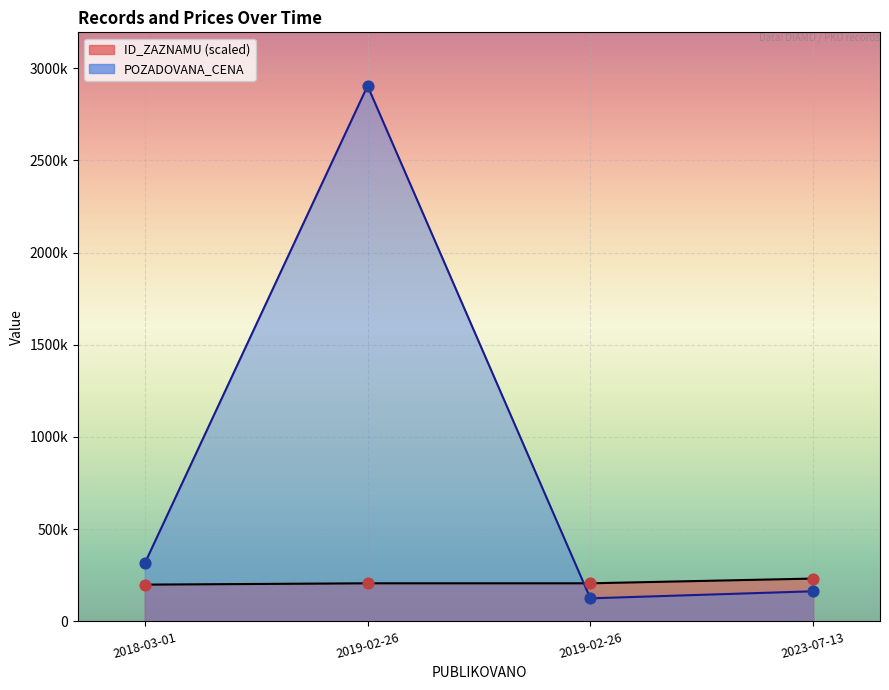

At which category is the sum across all series the highest?

2019-02-26